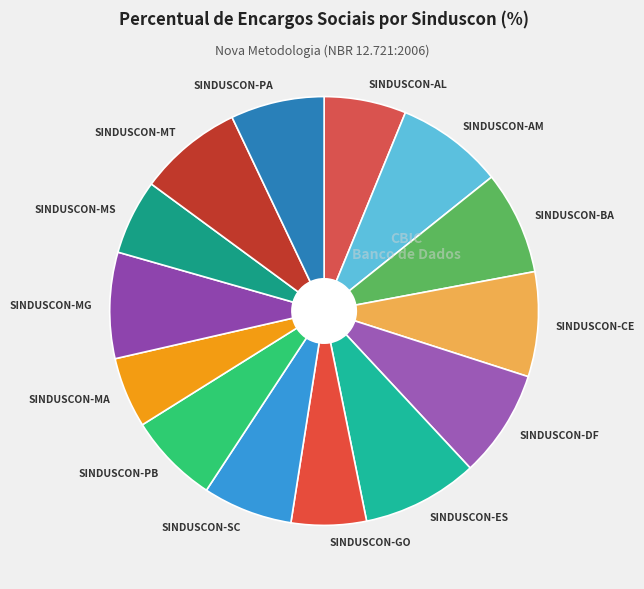

Approximately how many times larger is the value at SINDUSCON-DF compared to SINDUSCON-GO?

1.4